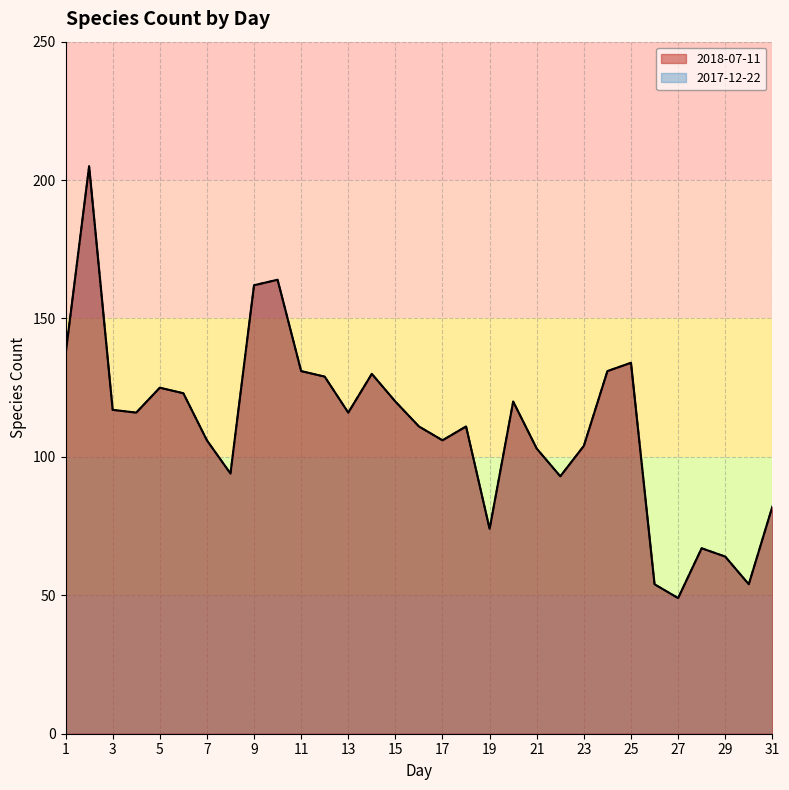

Rank the series at 6 from lowest to highest value.

2018-07-11, 2017-12-22